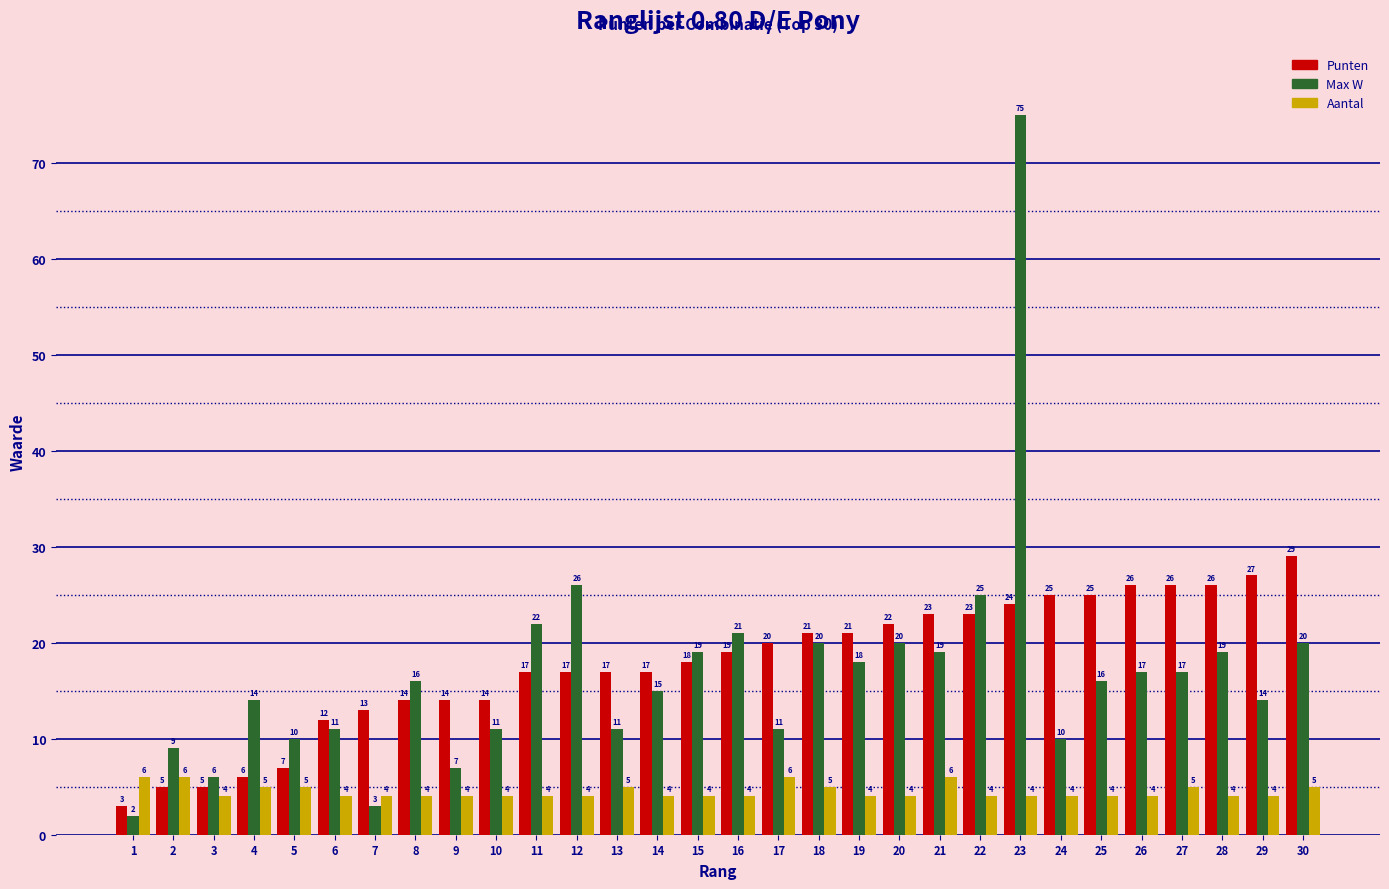

What is the sum of all Aantal values?

134